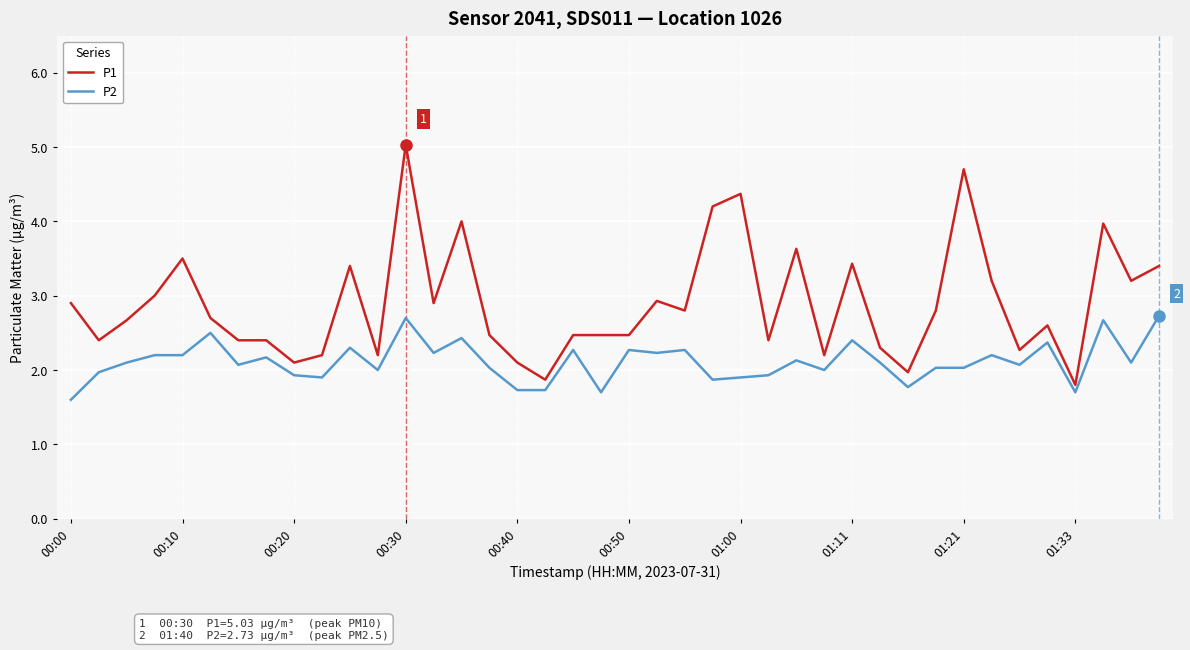

Which series has the widest spread of values?

P1